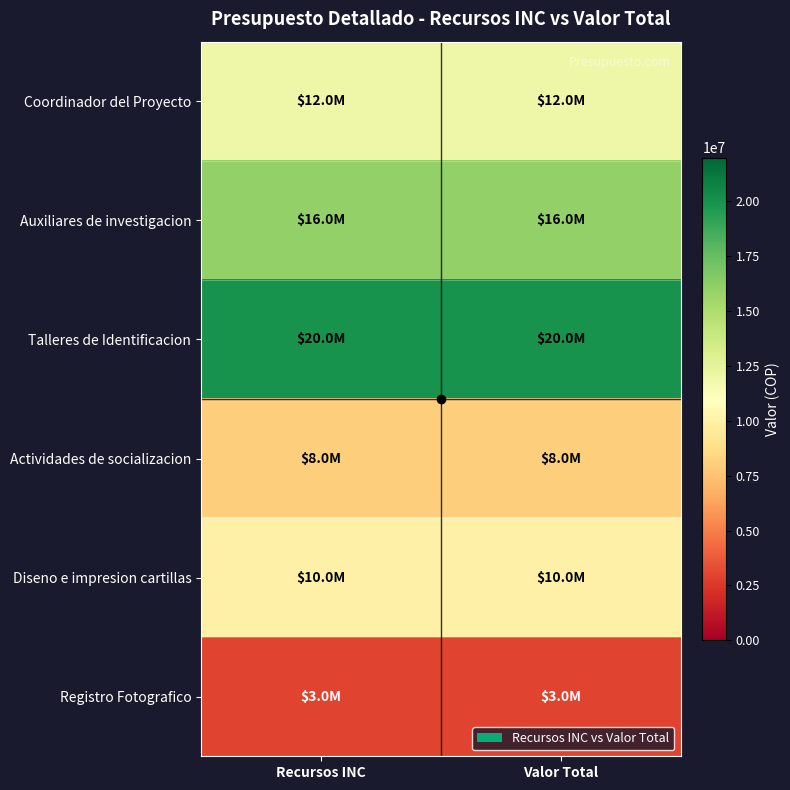

Reading right to left, transcribe all the data shown in this chart.

Coordinador del Proyecto: Valor Total=12000000	Recursos INC=12000000
Auxiliares de investigacion: Valor Total=16000000	Recursos INC=16000000
Talleres de Identificacion: Valor Total=20000000	Recursos INC=20000000
Actividades de socializacion: Valor Total=8000000	Recursos INC=8000000
Diseno e impresion cartillas: Valor Total=10000000	Recursos INC=10000000
Registro Fotografico: Valor Total=3000000	Recursos INC=3000000